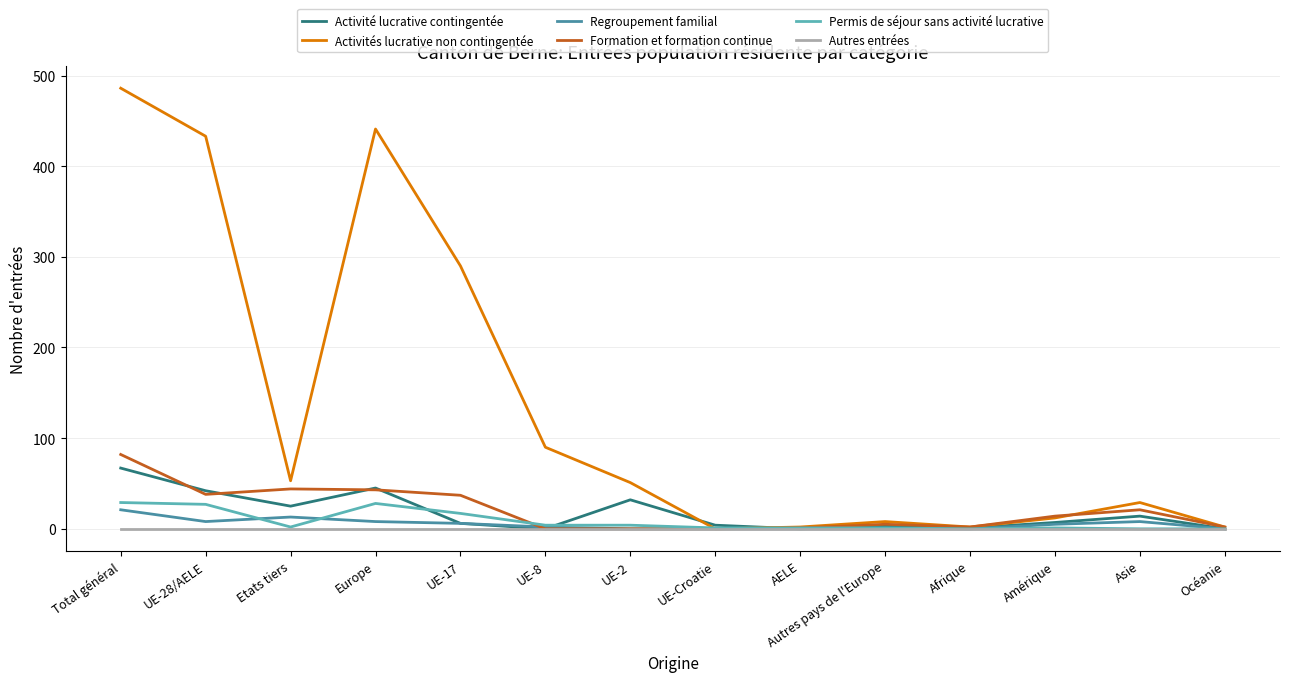

Which series has the largest range (max minus min)?

Activités lucrative non contingentée